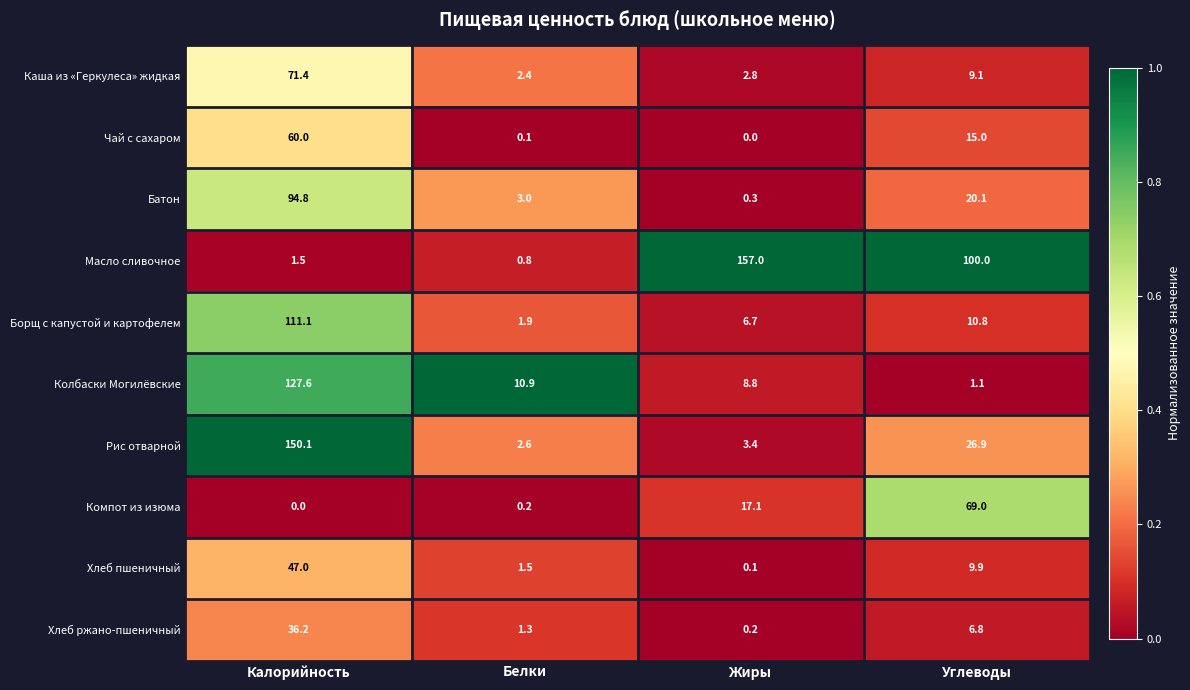

Where does the Компот из изюма series first go above 17?

Жиры